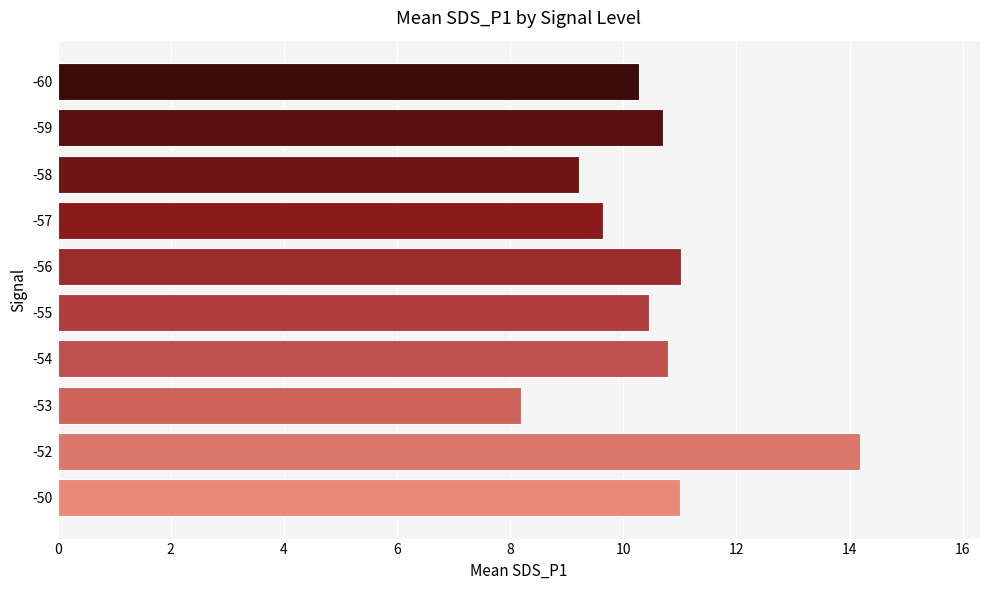

What is the maximum value shown in the chart?

14.2